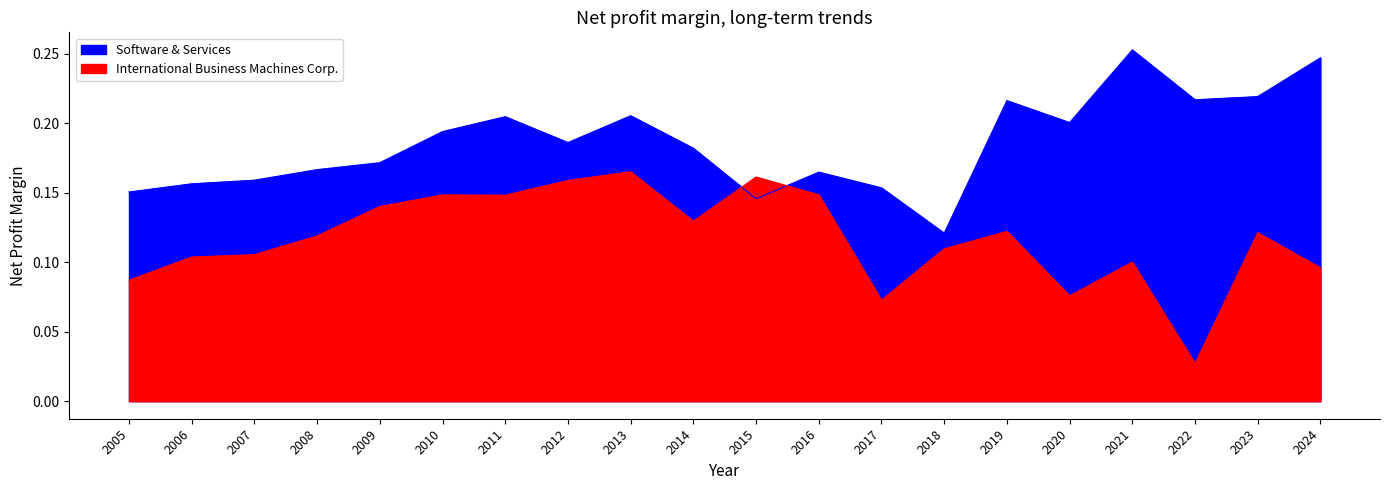

What is the approximate value of Software & Services at 2019?

0.2